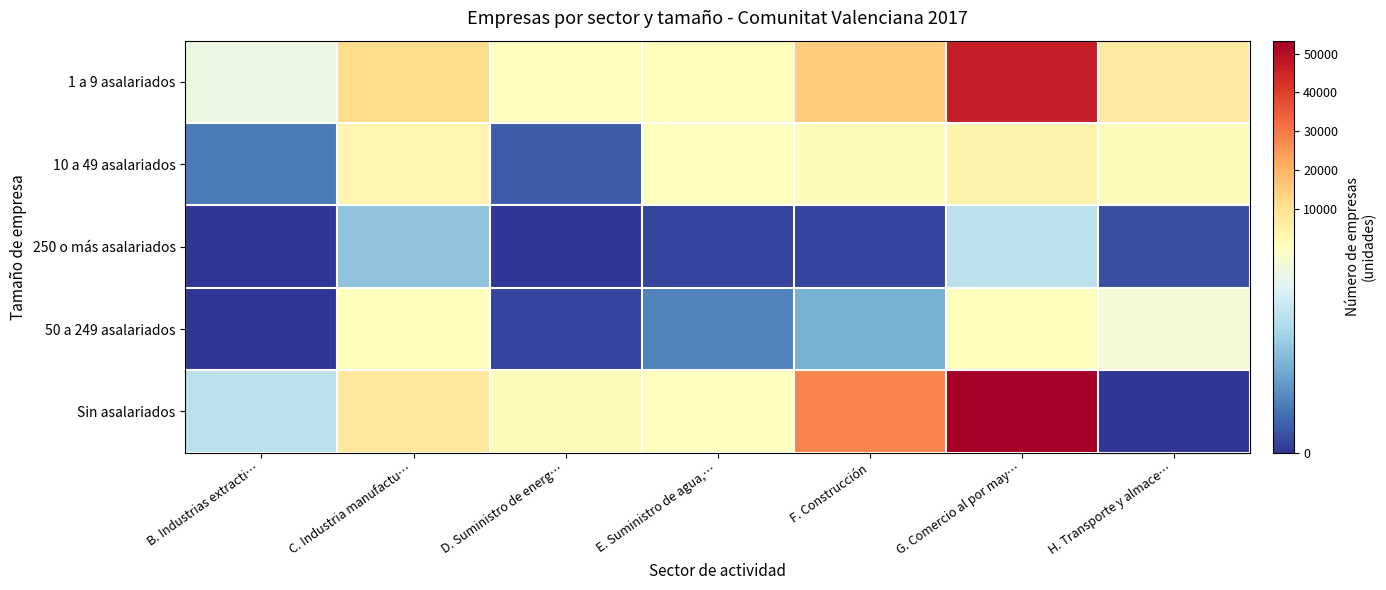

Reading left to right, list all the values displayed in this chart.

1 a 9 asalariados: B. Industrias extracti…=144	C. Industria manufactu…=11531	D. Suministro de energ…=343	E. Suministro de agua,…=979	F. Construcción=14792	G. Comercio al por may…=46650	H. Transporte y almace…=7072
10 a 49 asalariados: B. Industrias extracti…=38	C. Industria manufactu…=3680	D. Suministro de energ…=21	E. Suministro de agua,…=164	F. Construcción=1327	G. Comercio al por may…=4158	H. Transporte y almace…=1011
250 o más asalariados: B. Industrias extracti…=0	C. Industria manufactu…=82	D. Suministro de energ…=0	E. Suministro de agua,…=8	F. Construcción=8	G. Comercio al por may…=110	H. Transporte y almace…=13
50 a 249 asalariados: B. Industrias extracti…=0	C. Industria manufactu…=631	D. Suministro de energ…=8	E. Suministro de agua,…=42	F. Construcción=68	G. Comercio al por may…=589	H. Transporte y almace…=152
Sin asalariados: B. Industrias extracti…=109	C. Industria manufactu…=8243	D. Suministro de energ…=1387	E. Suministro de agua,…=301	F. Construcción=28303	G. Comercio al por may…=53318	H. Transporte y almace…=0